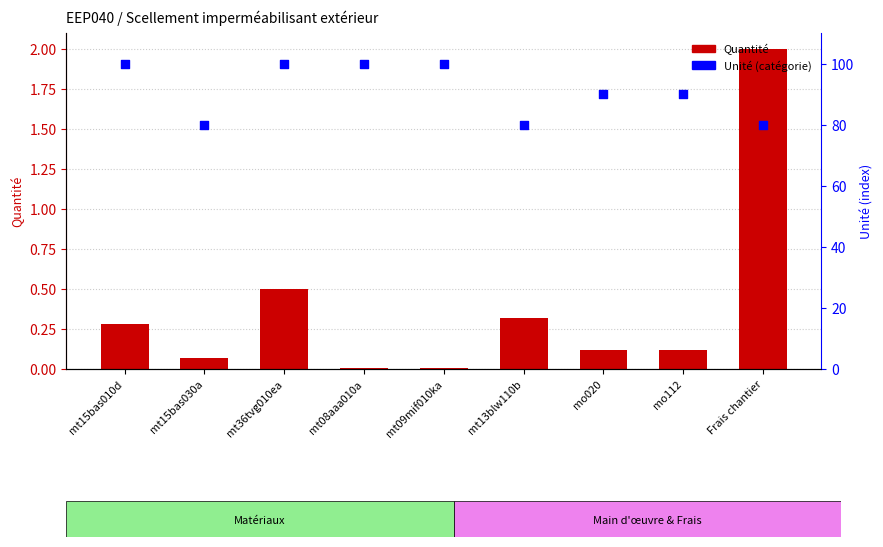

At how many categories does at least one series exceed 34?

9